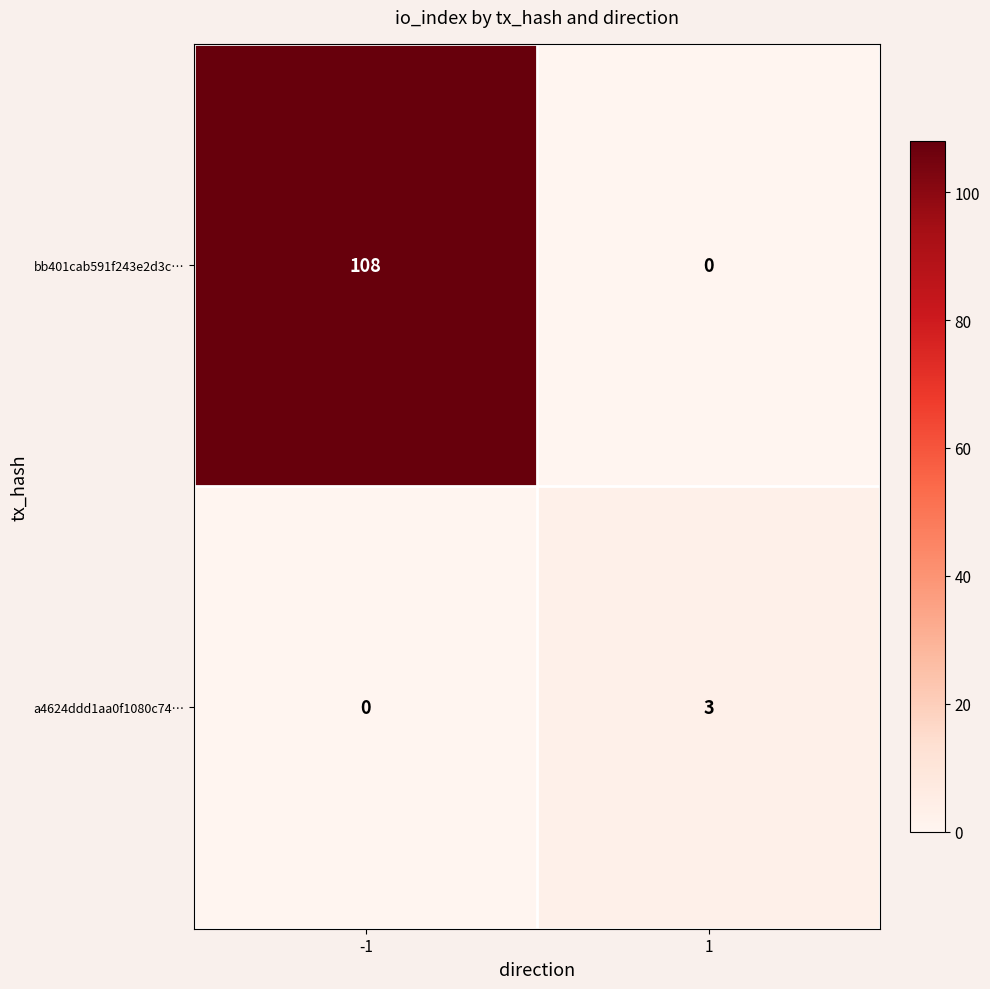

At which category is the sum across all series the highest?

-1